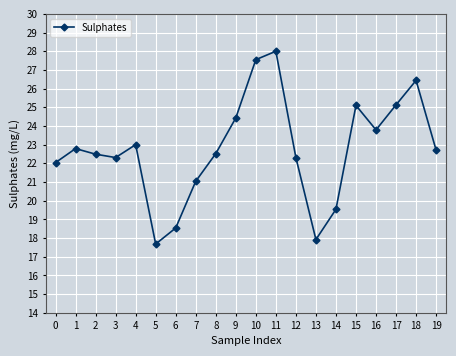

What is the value of the 13th point from the left?

22.3